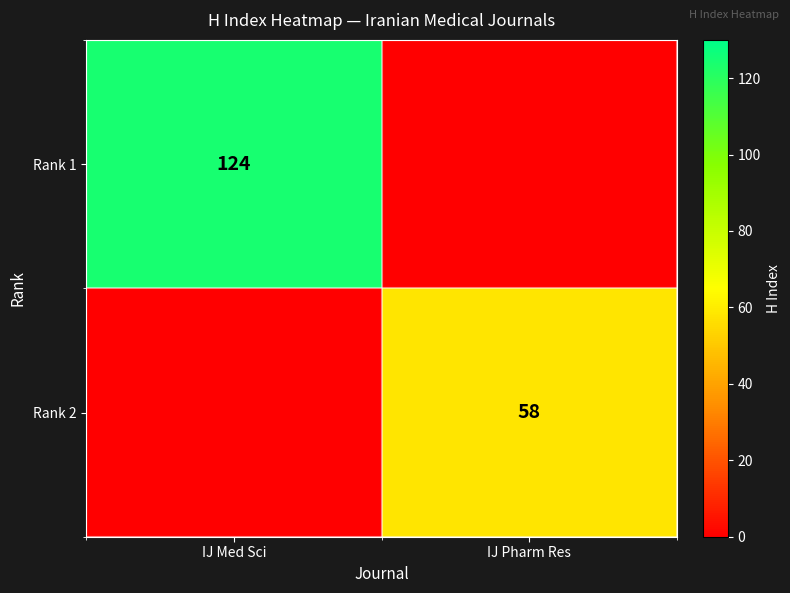

The value of Rank 1 at IJ Med Sci is 124. True or false?

True